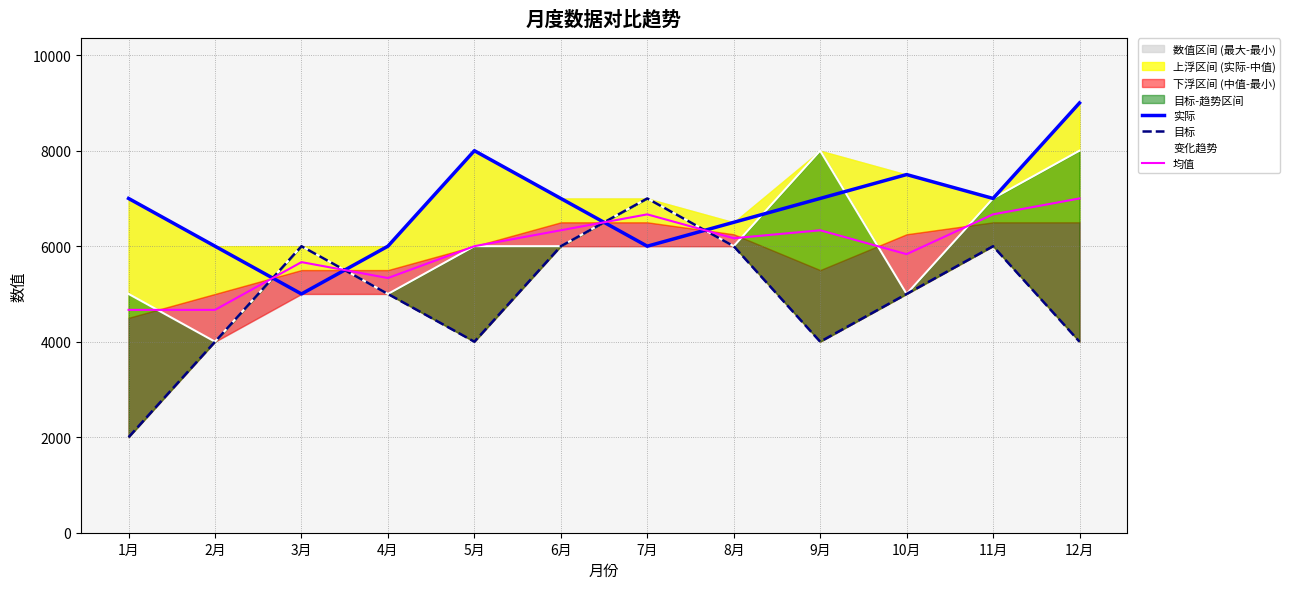

How many data points in 均值 are less than 6166?

6